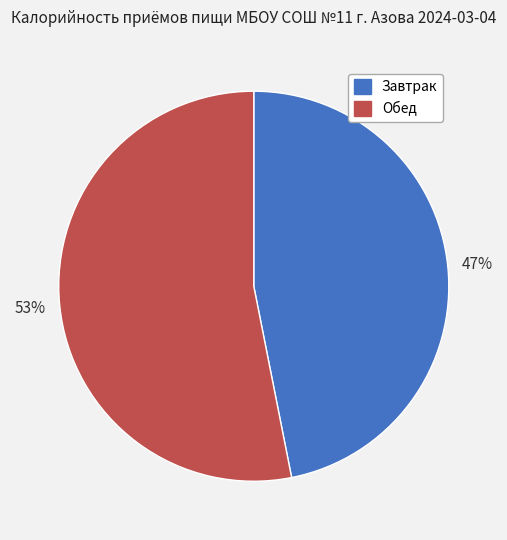

How many slices are in this pie chart?

2